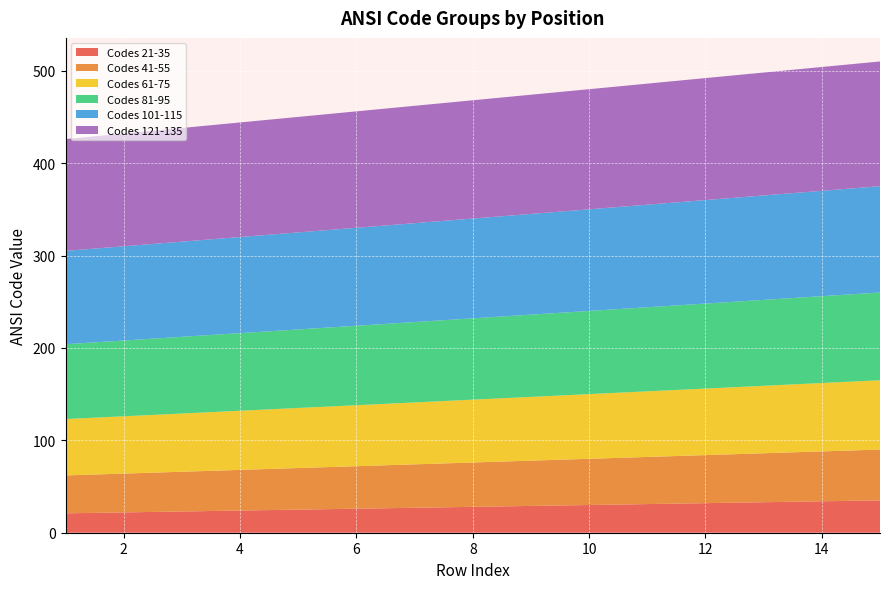

Reading left to right, transcribe all the data shown in this chart.

Group A: 41	42	43	44	45	46	47	48	49	50	51	52	53	54	55
Group B: 21	22	23	24	25	26	27	28	29	30	31	32	33	34	35
Group C: 61	62	63	64	65	66	67	68	69	70	71	72	73	74	75
Group D: 81	82	83	84	85	86	87	88	89	90	91	92	93	94	95
Group E: 101	102	103	104	105	106	107	108	109	110	111	112	113	114	115
Group F: 121	122	123	124	125	126	127	128	129	130	131	132	133	134	135